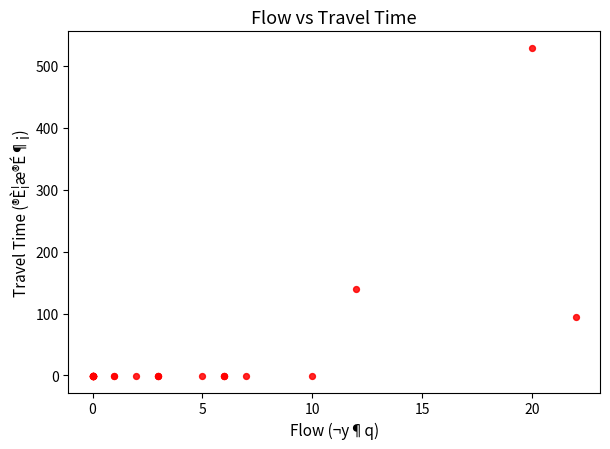

What Y value in the scatter plot is closest to 264?

140